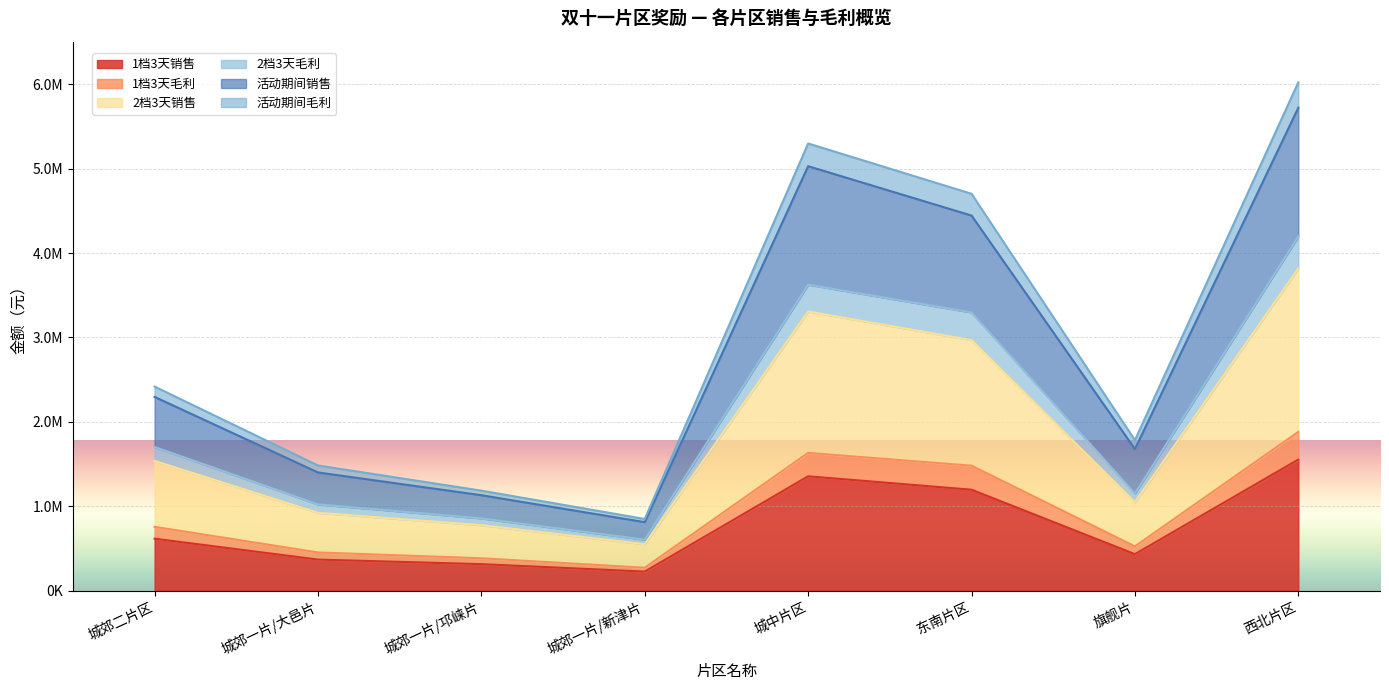

What is the spread (max minus min) of values at 旗舰片?

1350713.5